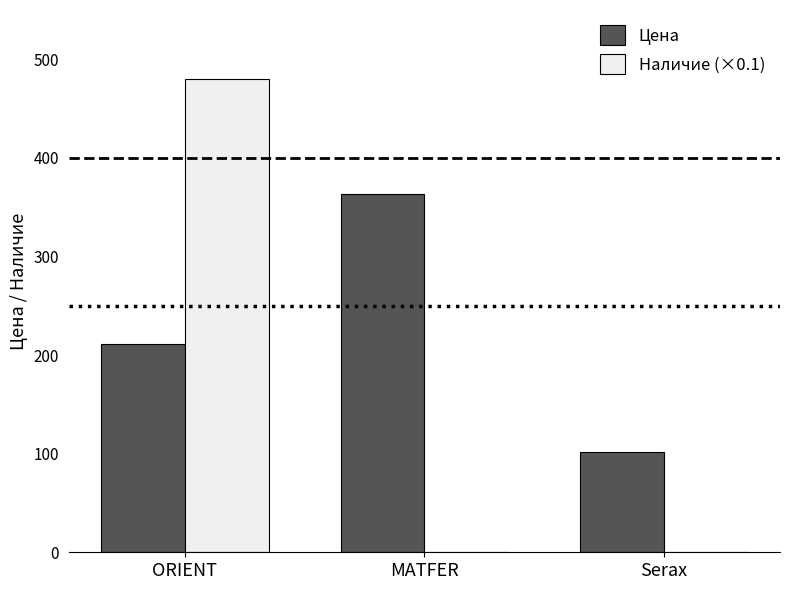

How many groups of bars are there?

3